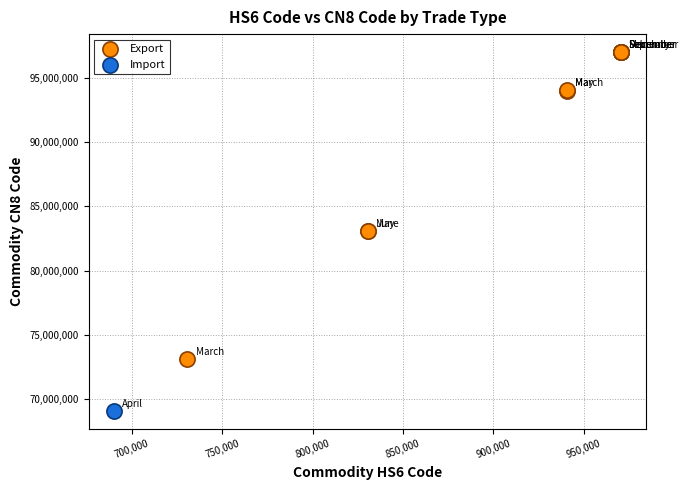

What are all the series names shown in the legend?

Export, Import